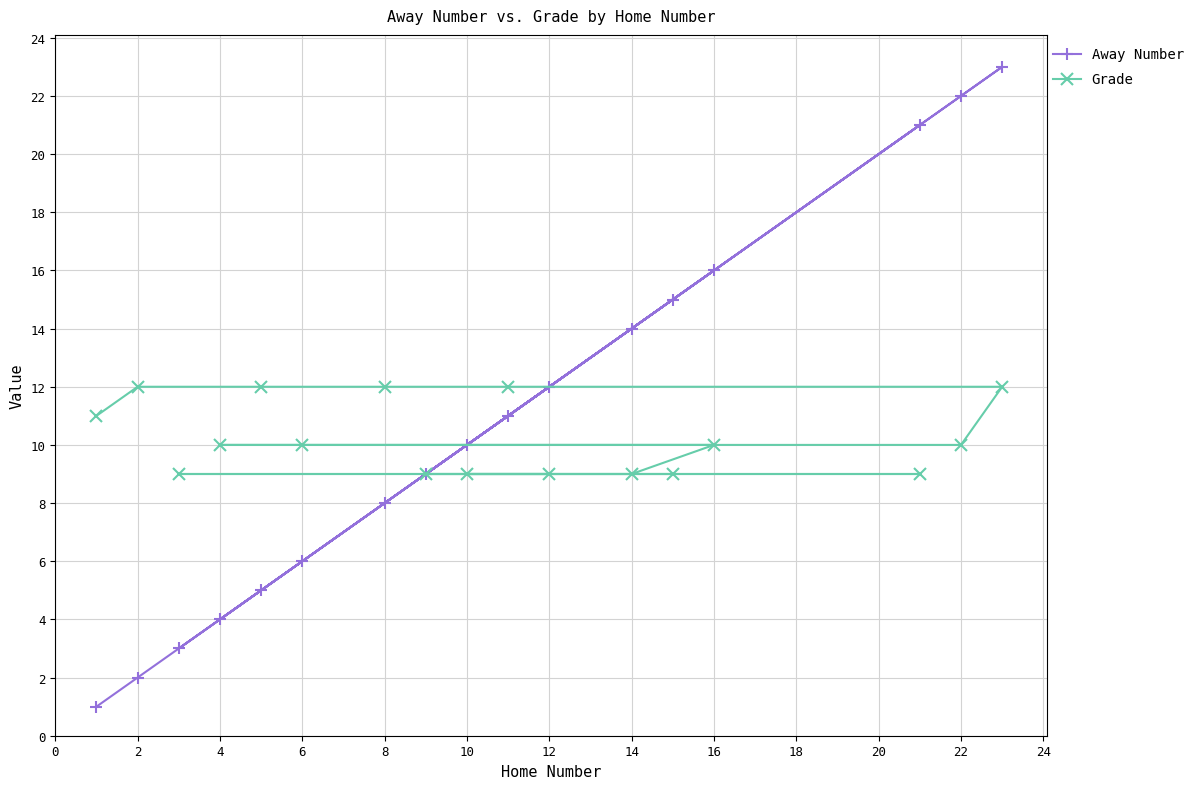

Reading right to left, what are all the values shown in this chart?

Away Number: 23	22	21	16	15	14	12	11	10	9	8	6	5	4	3	2	1
Grade: 12	10	9	10	9	9	9	12	9	9	12	10	12	10	9	12	11